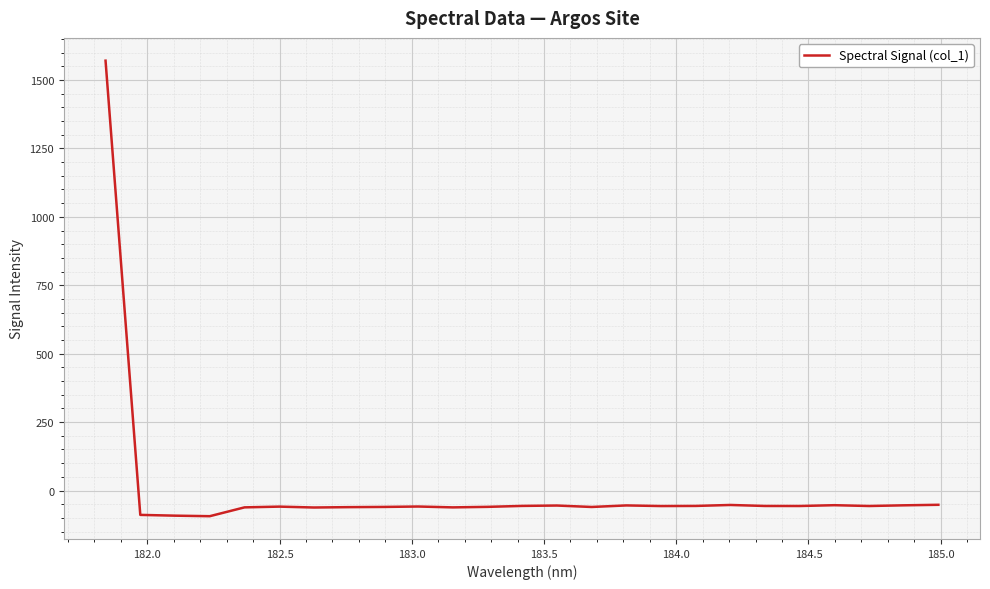

What is the maximum value shown in the chart?

1570.6